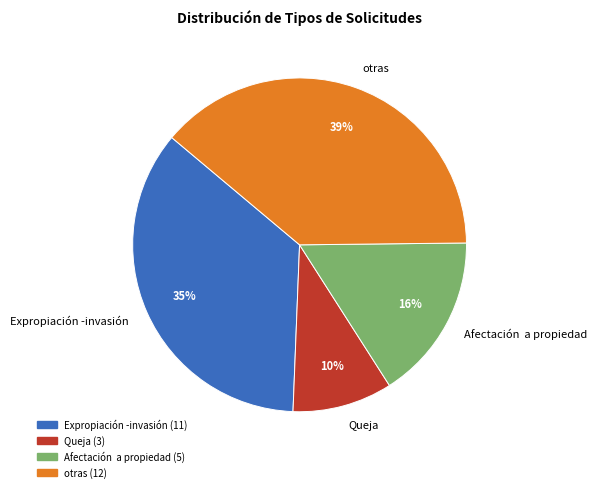

Between Queja and Afectación a propiedad, which is larger?

Afectación a propiedad